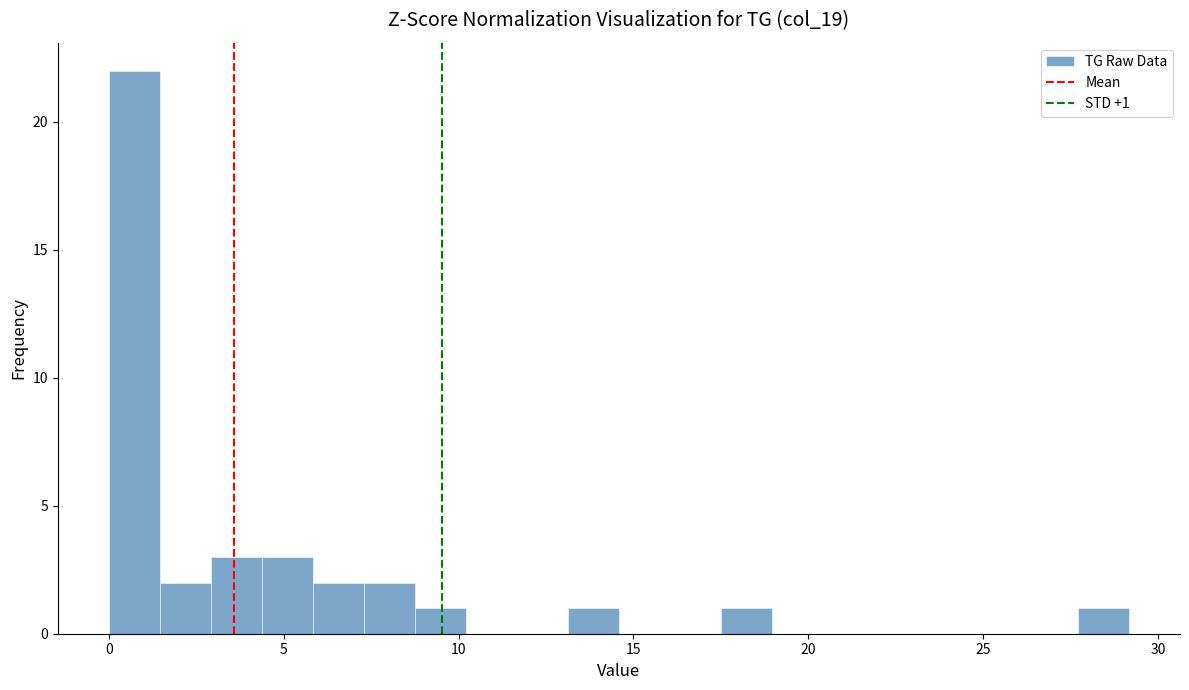

Around what value on the x-axis is the tallest bar? Give the approximate position of its centre, as read against the axis.

0.5